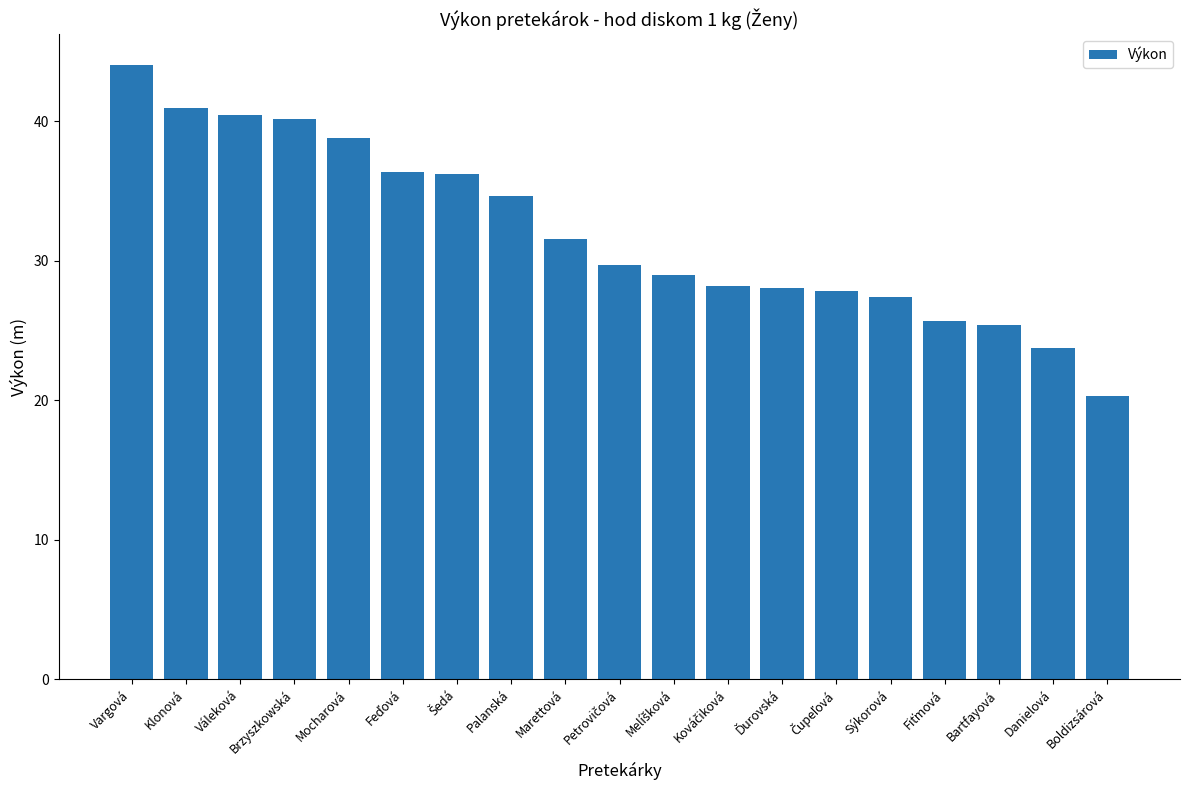

What is the minimum value shown in the chart?

20.3